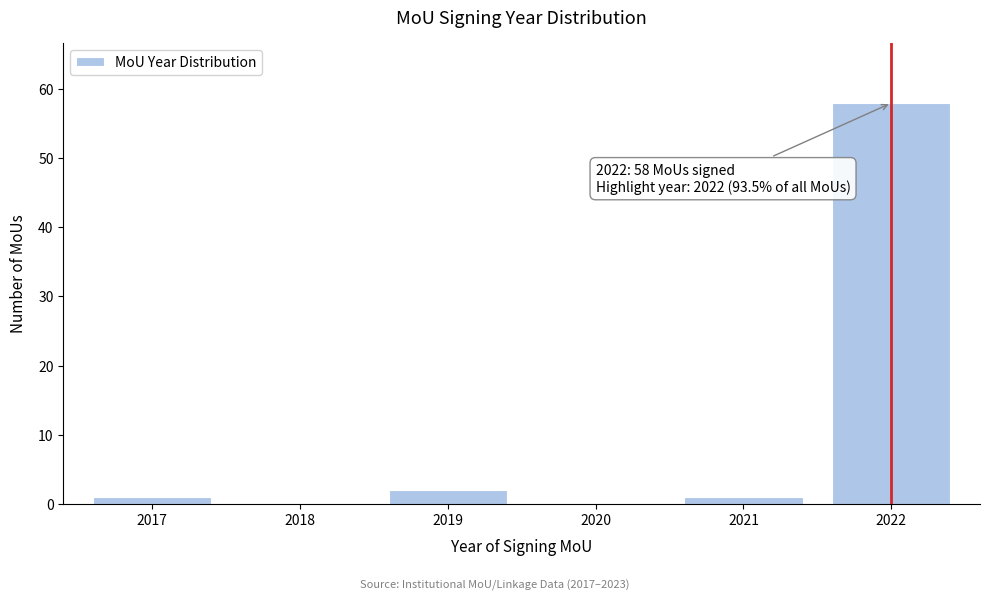

Reading left to right, list all the values displayed in this chart.

2017=1	2018=0	2019=2	2020=0	2021=1	2022=58